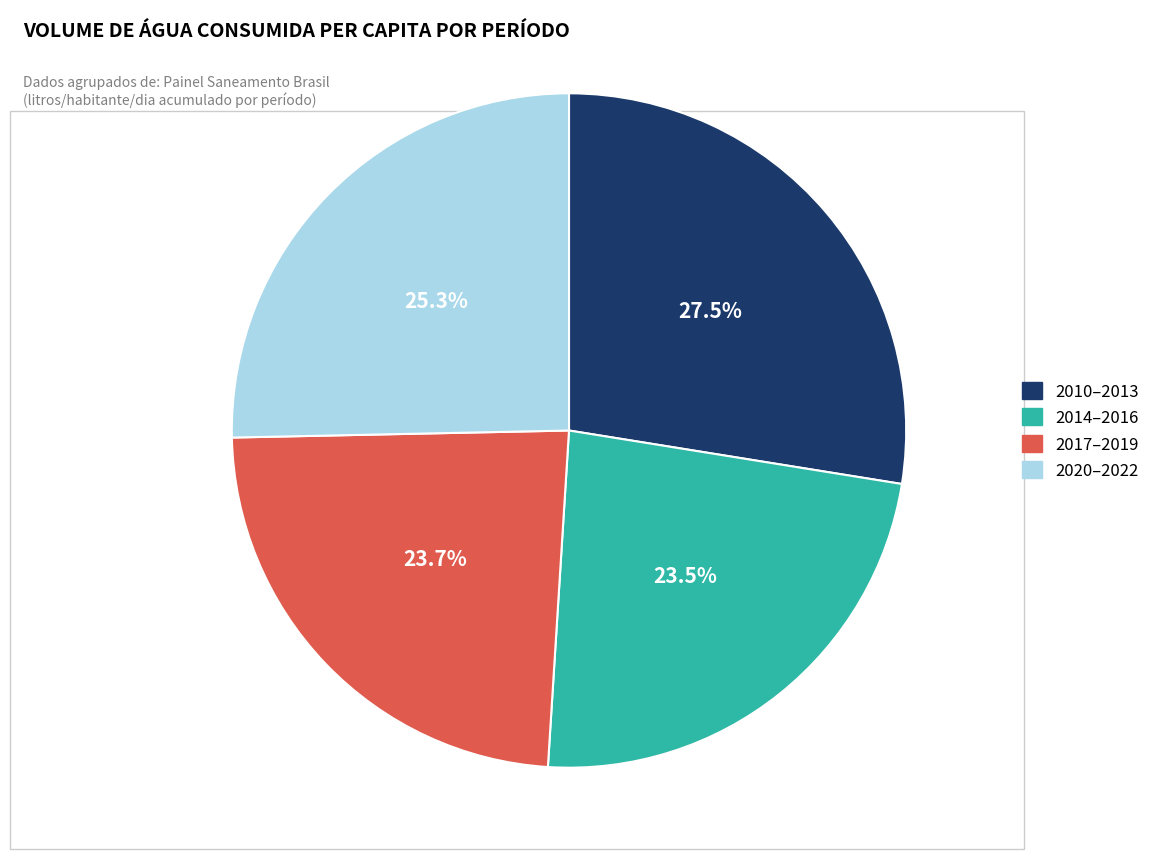

Count the number of slices in the pie.

4